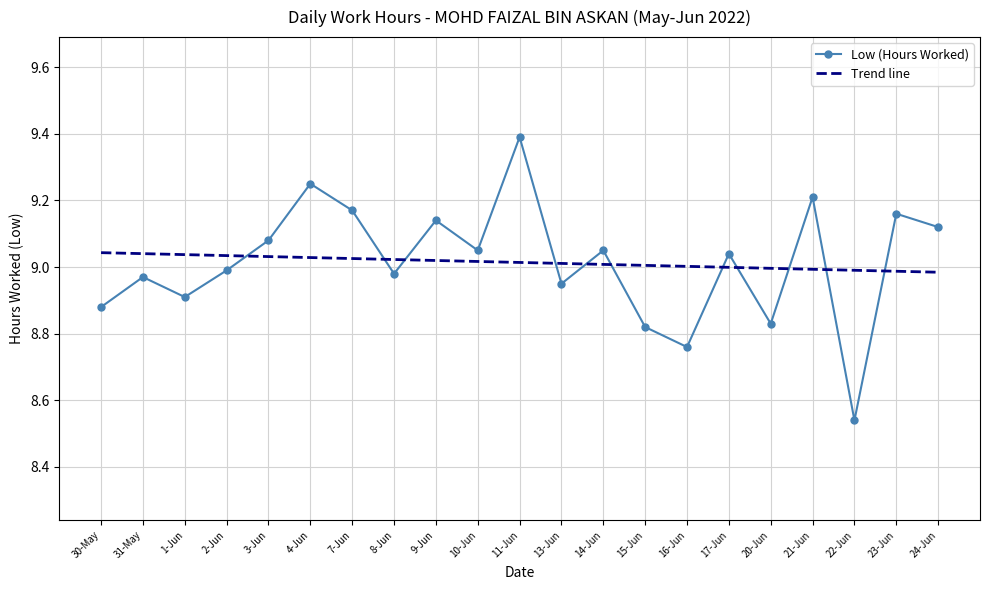

What is the label of the 3rd point from the left?

1-Jun